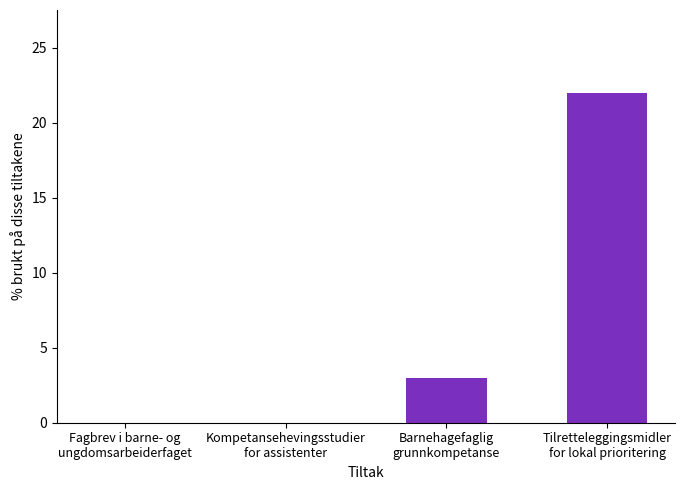

What is the maximum value shown in the chart?

22